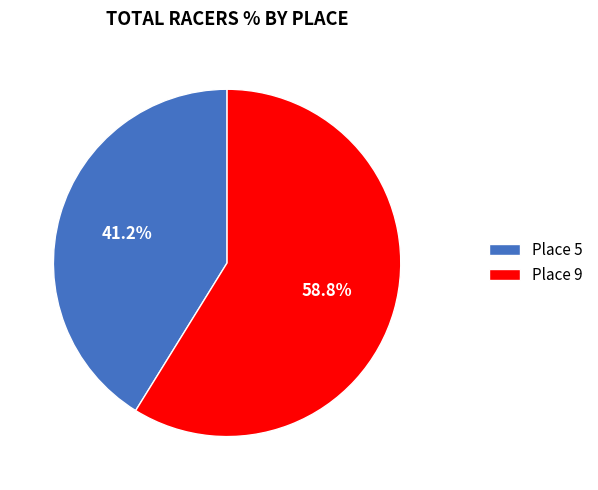

Combined, do Place 9 and Place 5 account for over 50%?

Yes